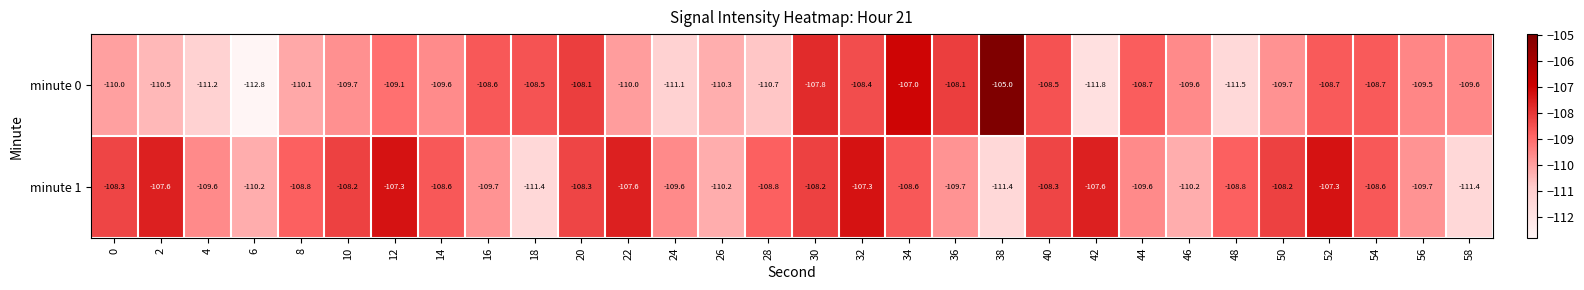

What is the sum of the minute 0 values at 52 and 44?

-217.4